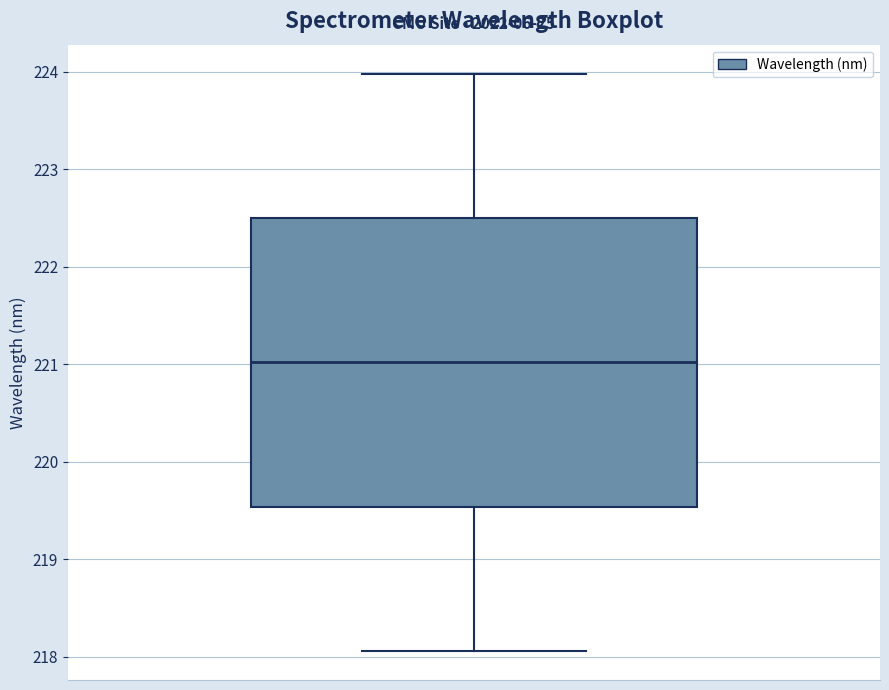

Read this box plot against the y-axis: the position of the median line, the range covered by the box, and the ends of both whiskers. The values are not printed on the chart, so give them approximately, as read against the axis.

median 221.0, box 219.5 to 222.5, whiskers 218.1 to 224.0